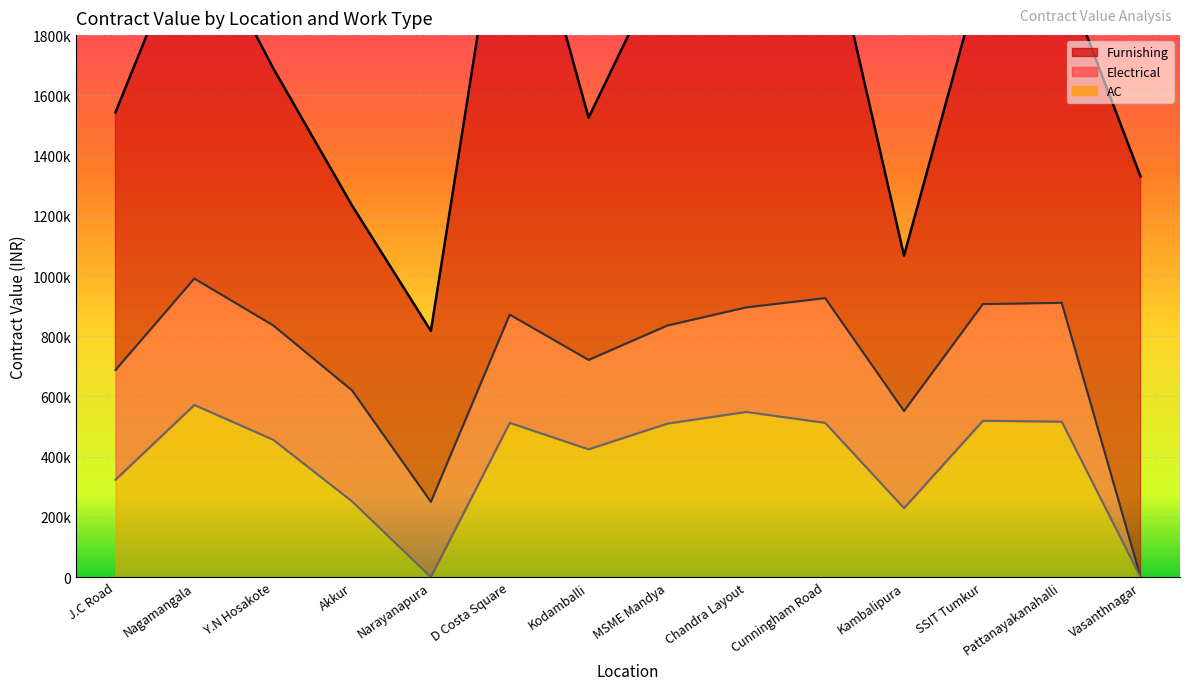

What is the difference between the second highest and second lowest values in the Furnishing series?

1146392.3